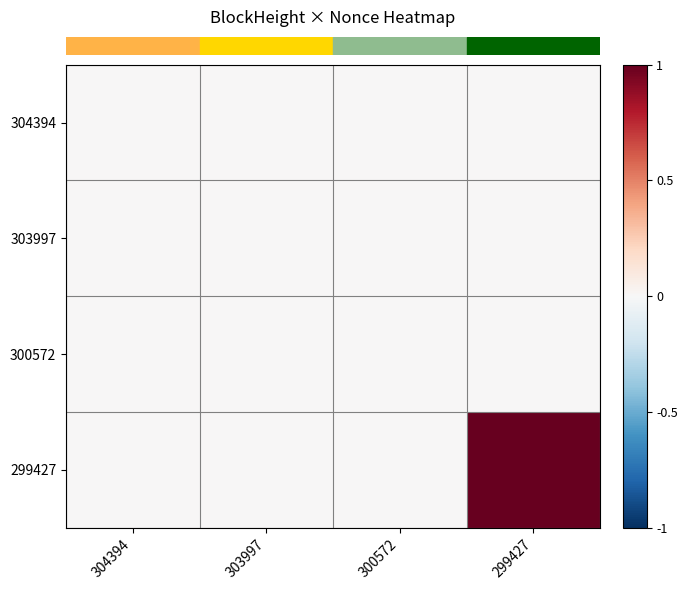

At how many categories does at least one series exceed 0?

3